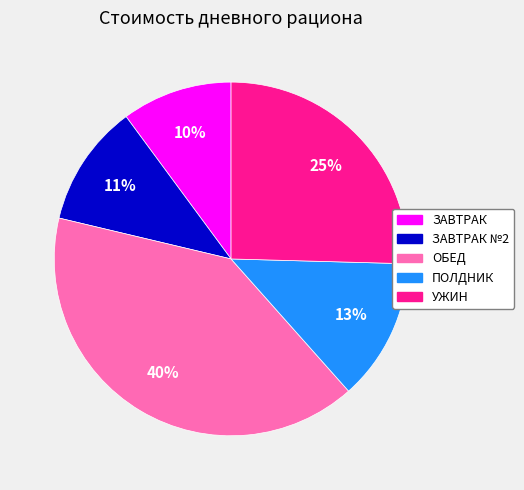

Is there a majority slice in this chart?

No